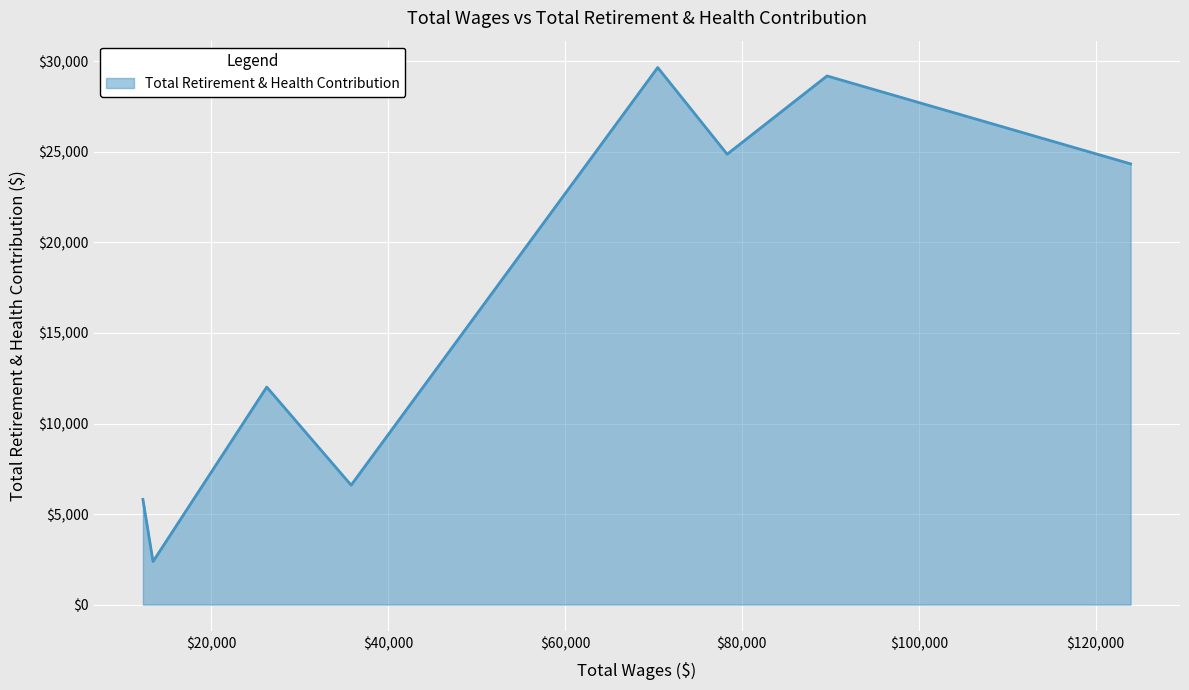

What is the maximum value shown in the chart?

29661